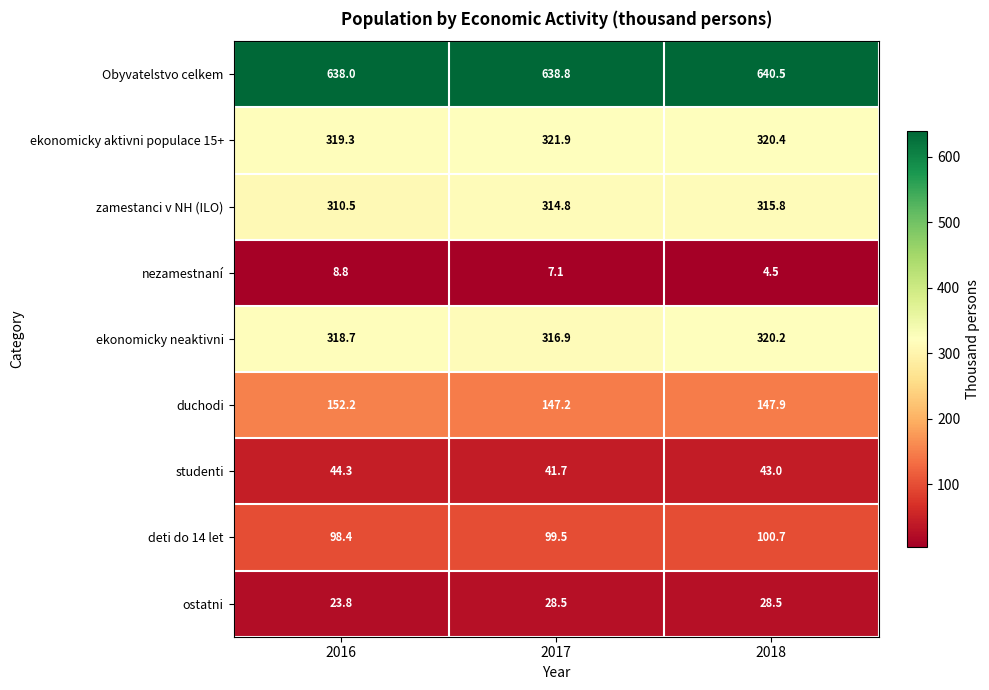

Reading left to right, transcribe all the data shown in this chart.

Obyvatelstvo celkem: 2016=638.0	2017=638.8	2018=640.5
ekonomicky aktivni populace 15+: 2016=319.3	2017=321.9	2018=320.4
zamestanci v NH (ILO): 2016=310.5	2017=314.8	2018=315.8
nezamestnaní: 2016=8.8	2017=7.1	2018=4.5
ekonomicky neaktivni: 2016=318.7	2017=316.9	2018=320.2
duchodi: 2016=152.2	2017=147.2	2018=147.9
studenti: 2016=44.3	2017=41.7	2018=43.0
deti do 14 let: 2016=98.4	2017=99.5	2018=100.7
ostatni: 2016=23.8	2017=28.5	2018=28.5